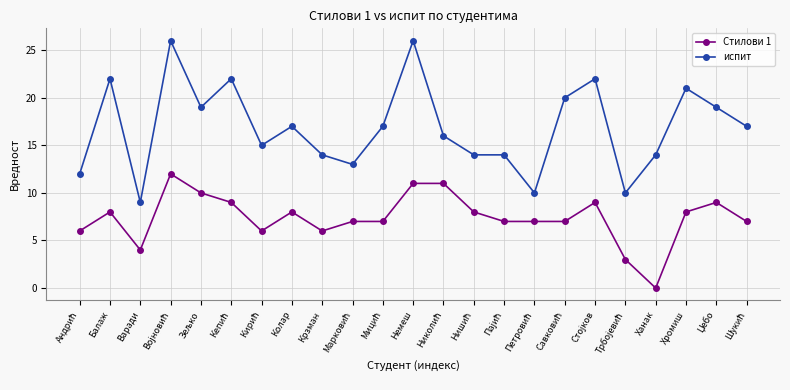

Rank the series by their maximum value, from lowest to highest.

Стилови 1, испит